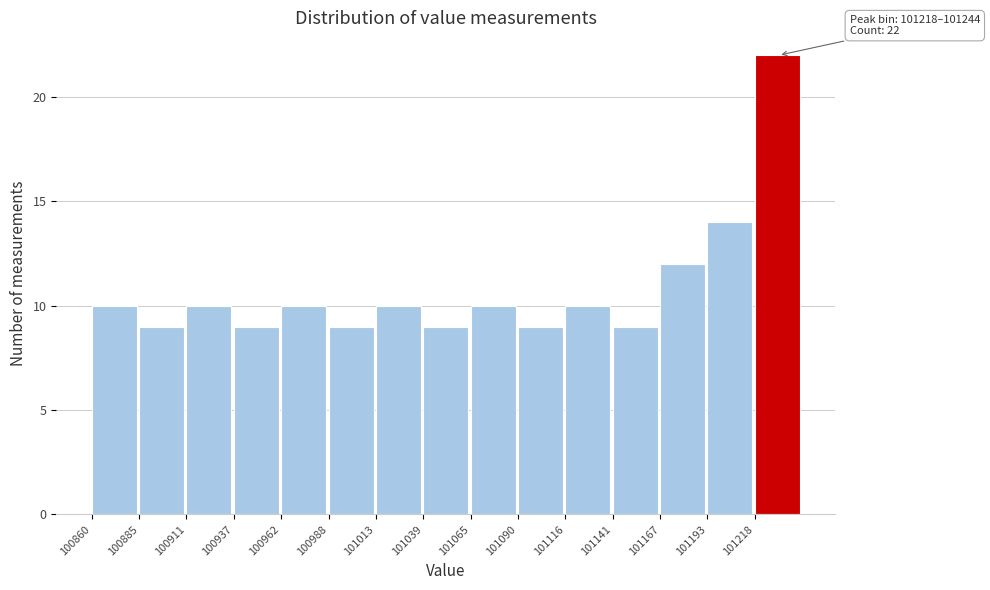

Over which range of the x-axis is the bar tallest?

101220 to 101245